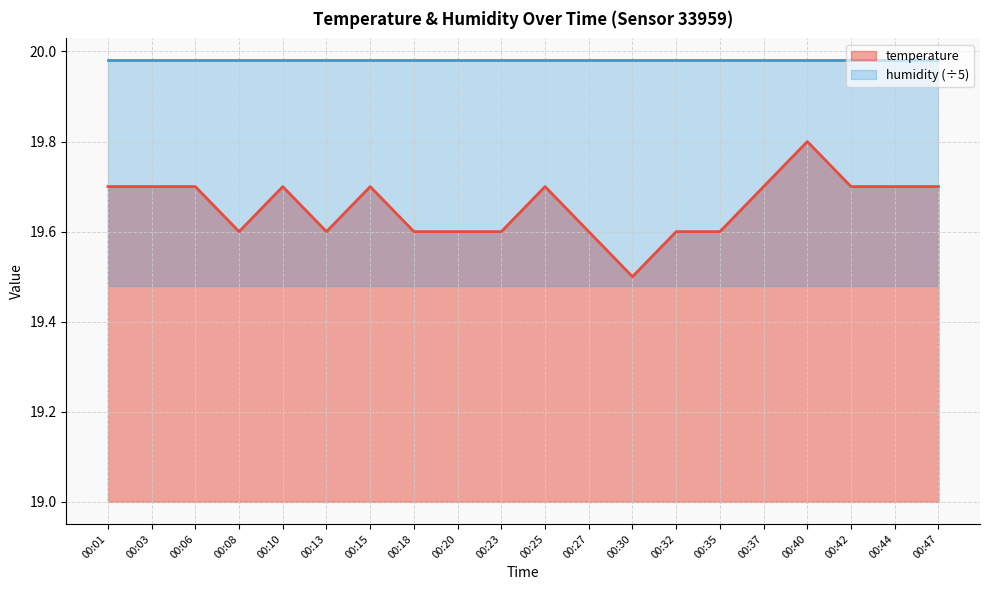

Where is the first local minimum?

00:08